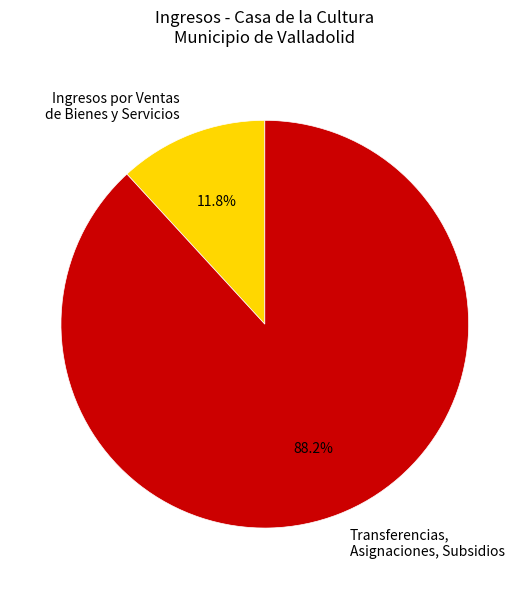

Rank the categories by value from highest to lowest.

Transferencias, Asignaciones, Subsidios, Ingresos por Ventas de Bienes y Servicios